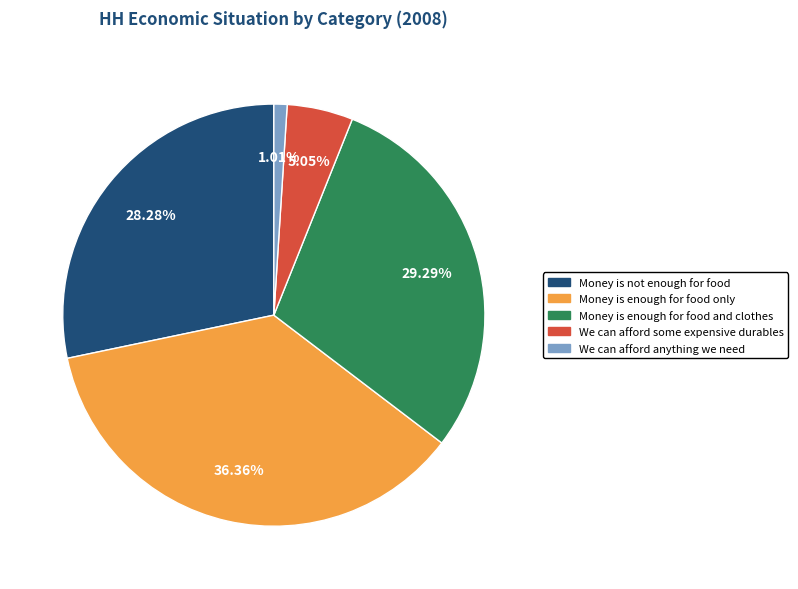

Is there any slice that represents more than half of the pie?

No